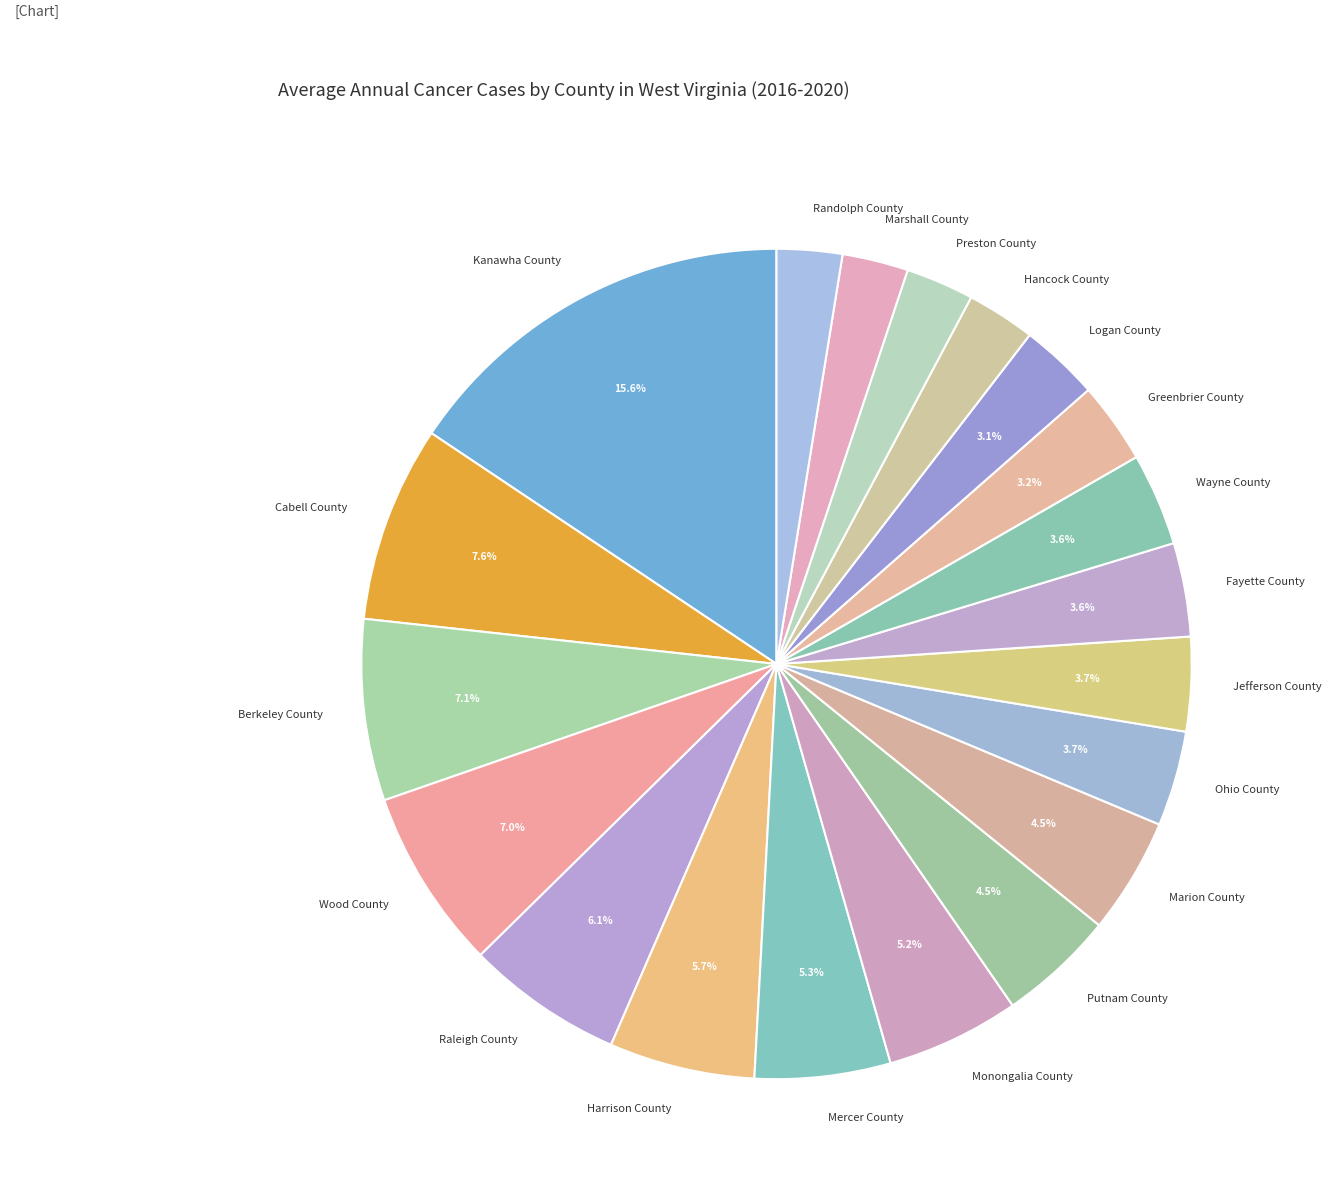

Is there a majority slice in this chart?

No